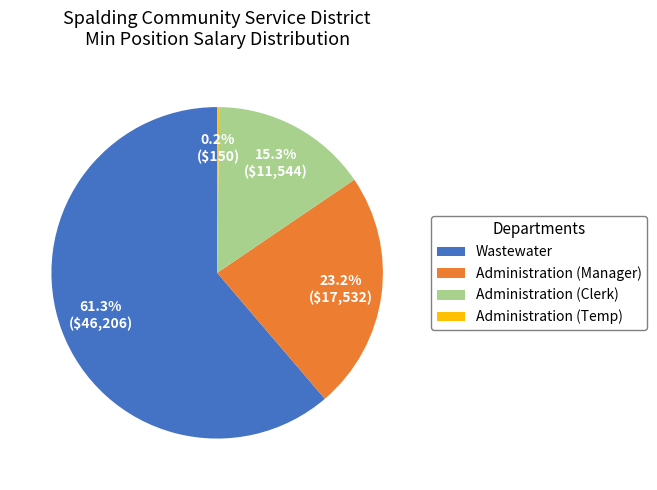

Which has a higher value, Wastewater or Administration (Manager)?

Wastewater